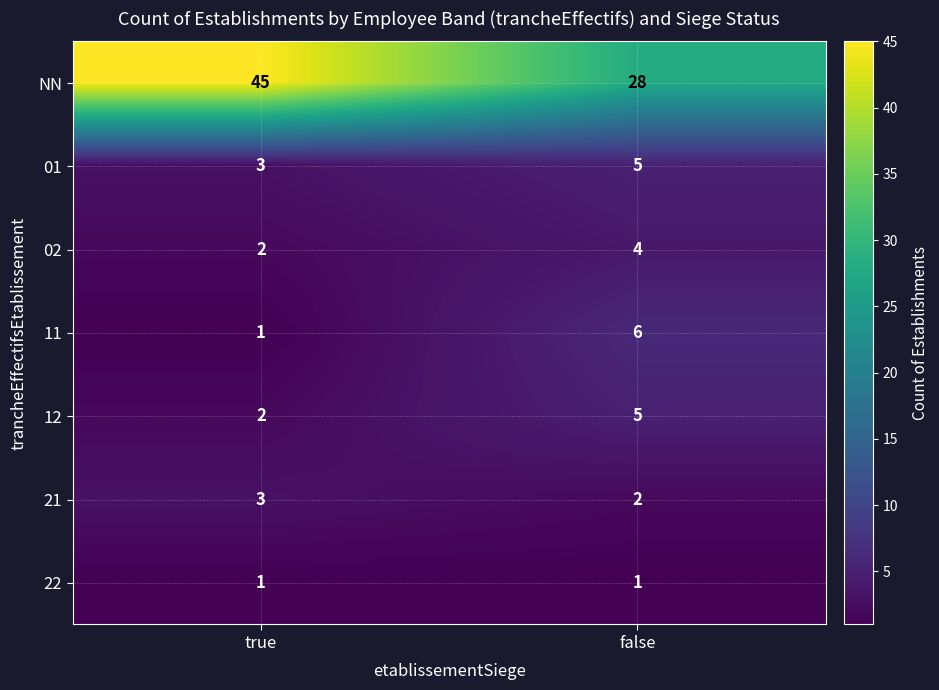

At how many categories does at least one series exceed 13?

2